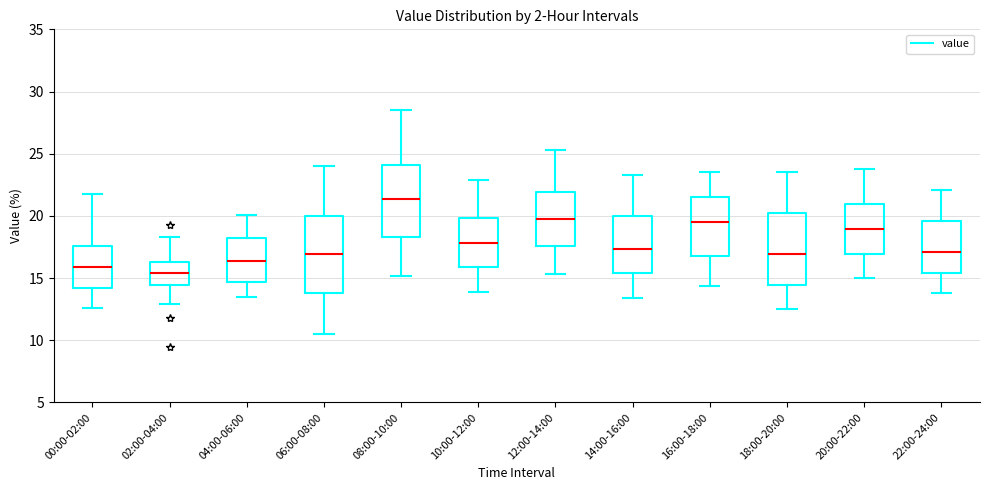

Reading left to right, transcribe this box plot: for each box, give where its median line is, the range the box spans, and where its two whiskers end, as read against the y-axis. The values are not printed on the chart, so give them approximately, as read against the axis.

00:00-02:00: median 16.0, box 14.0 to 17.5, whiskers 12.5 to 22.0
02:00-04:00: median 15.5, box 14.5 to 16.5, whiskers 13.0 to 18.5
04:00-06:00: median 16.5, box 14.5 to 18.5, whiskers 13.5 to 20.0
06:00-08:00: median 17.0, box 14.0 to 20.0, whiskers 10.5 to 24.0
08:00-10:00: median 21.5, box 18.5 to 24.0, whiskers 15.0 to 28.5
10:00-12:00: median 18.0, box 16.0 to 20.0, whiskers 14.0 to 23.0
12:00-14:00: median 20.0, box 17.5 to 22.0, whiskers 15.5 to 25.5
14:00-16:00: median 17.5, box 15.5 to 20.0, whiskers 13.5 to 23.5
16:00-18:00: median 19.5, box 17.0 to 21.5, whiskers 14.5 to 23.5
18:00-20:00: median 17.0, box 14.5 to 20.0, whiskers 12.5 to 23.5
20:00-22:00: median 19.0, box 17.0 to 21.0, whiskers 15.0 to 24.0
22:00-24:00: median 17.0, box 15.5 to 19.5, whiskers 14.0 to 22.0